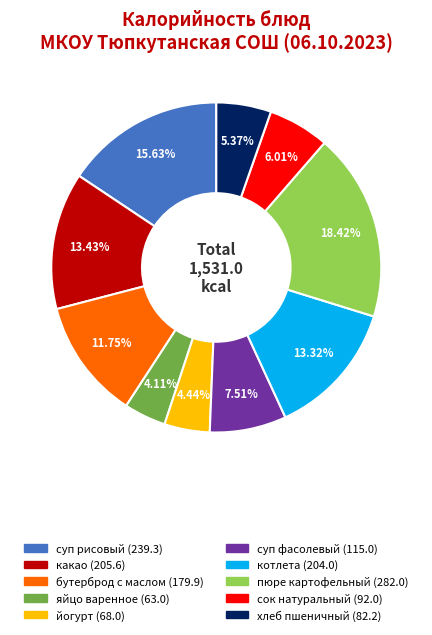

What percentage is the яйцо варенное slice, to the nearest percent?

4%